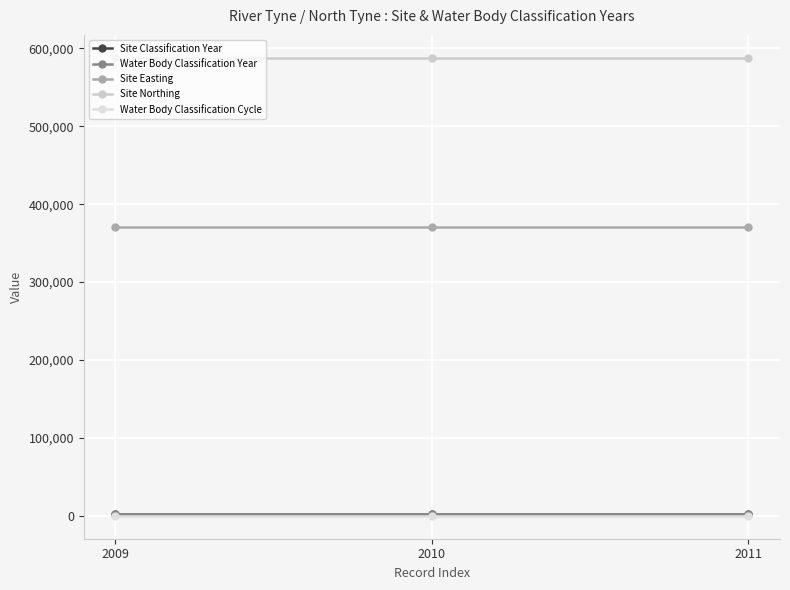

How many lines are shown in the chart?

5